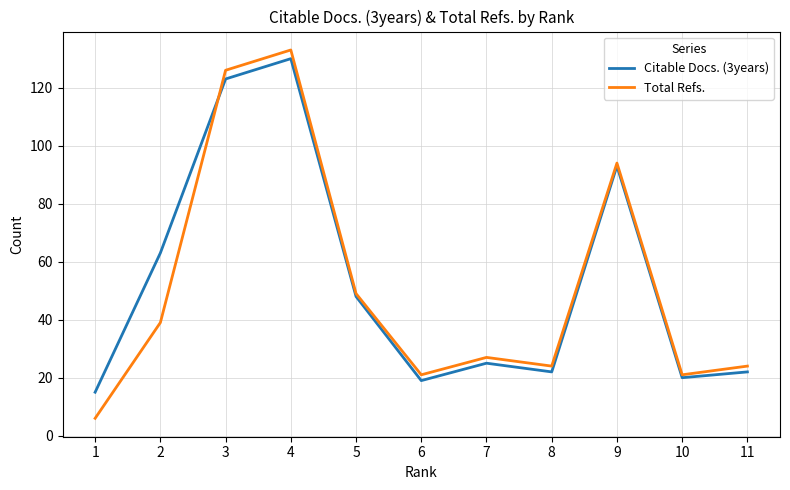

How many lines are shown in the chart?

2